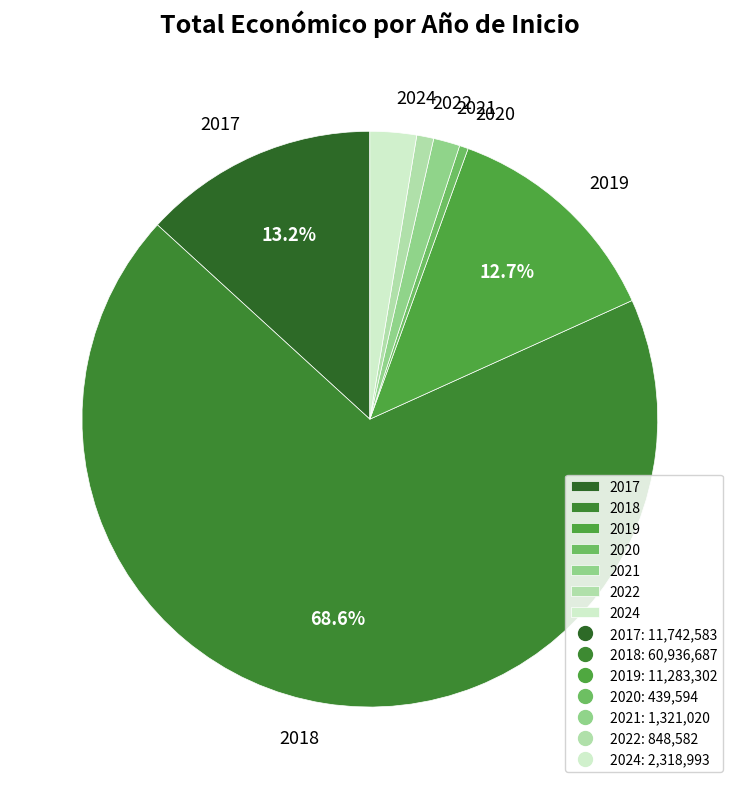

To the nearest percent, what percentage of the pie is 2018?

69%